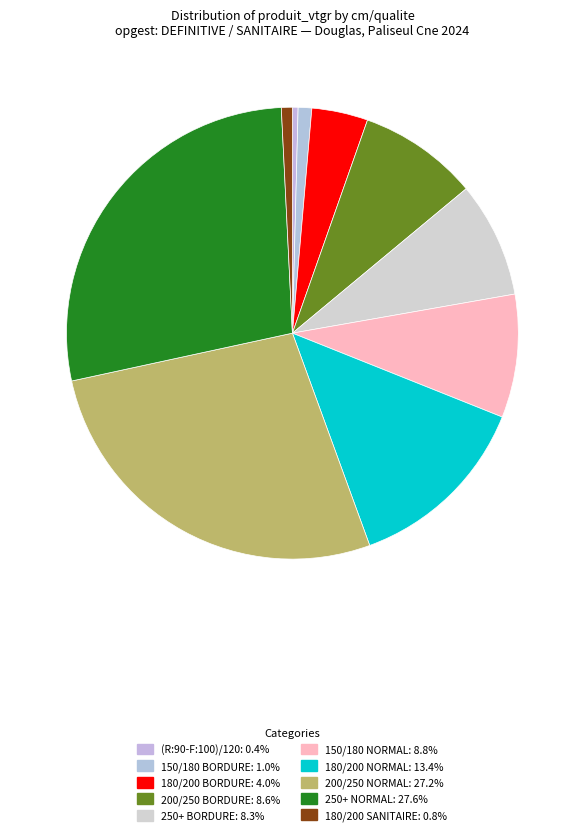

Count the number of slices in the pie.

10